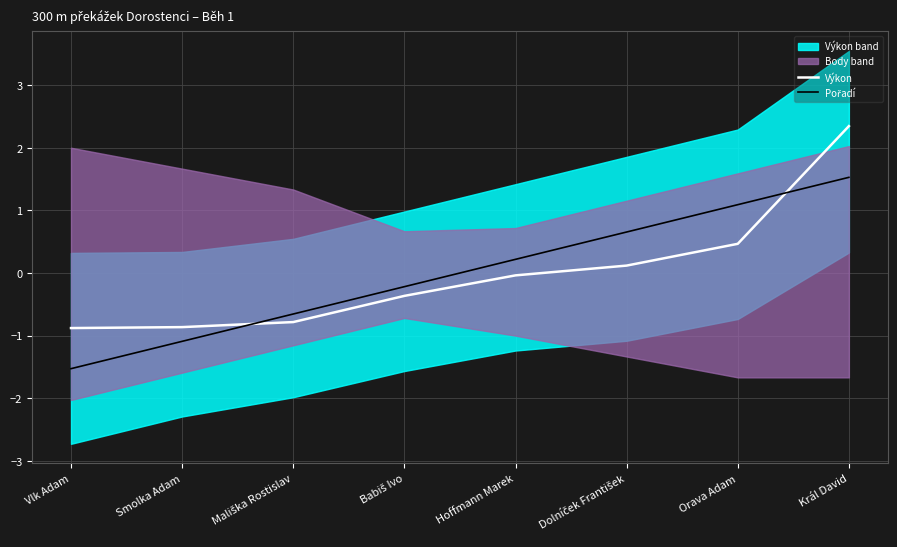

How many positive values does the Výkon series have?

3